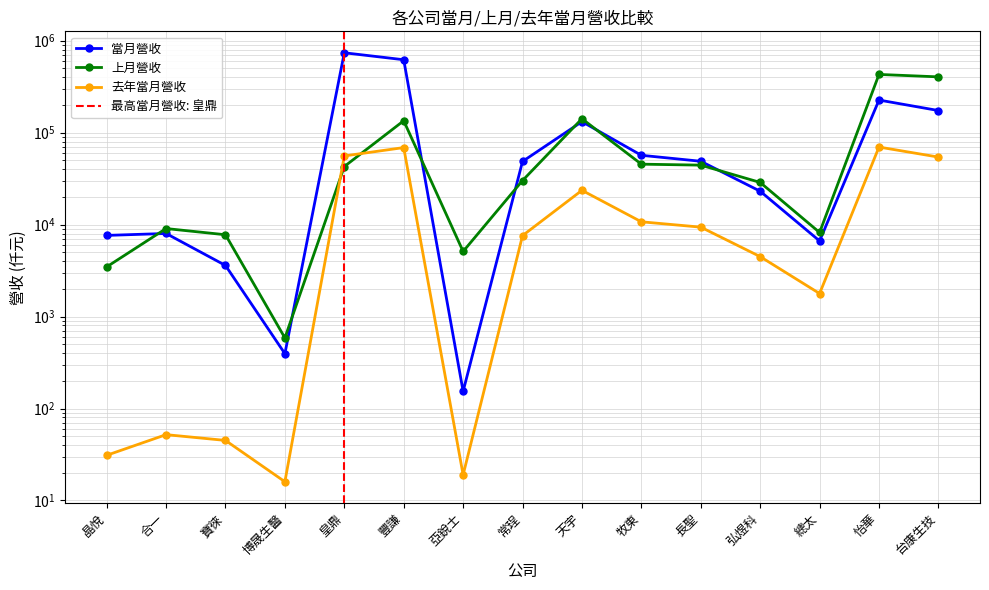

Where does the 當月營收 series first go above 48603?

皇鼎